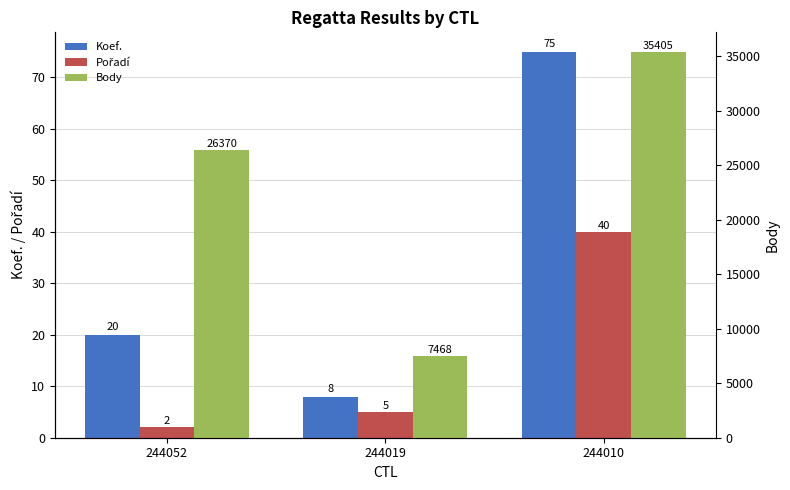

The Pořadí series shows 3 at 244052. True or false?

False